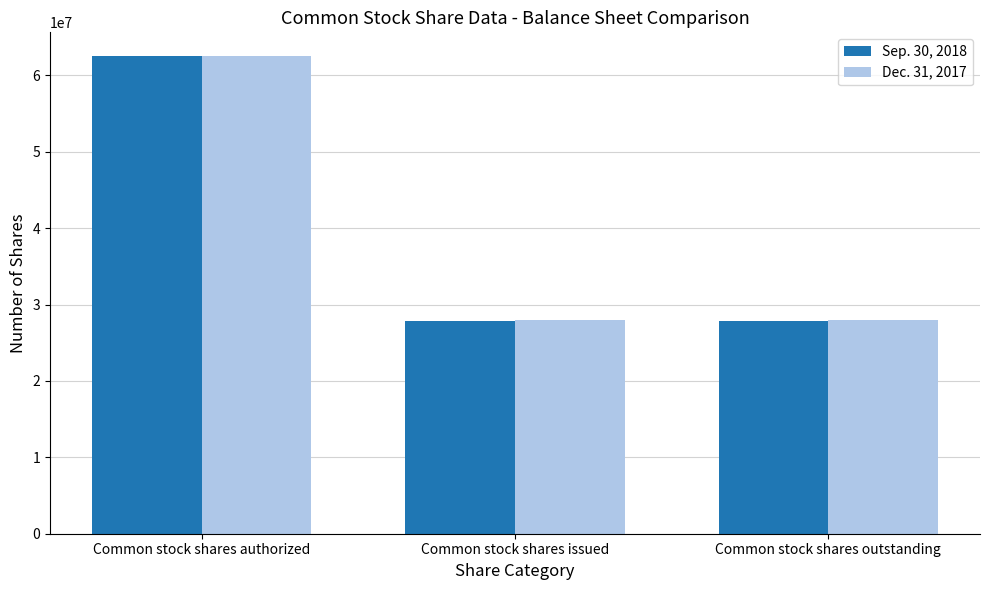

What is the sum of all Sep. 30, 2018 values?

118130940